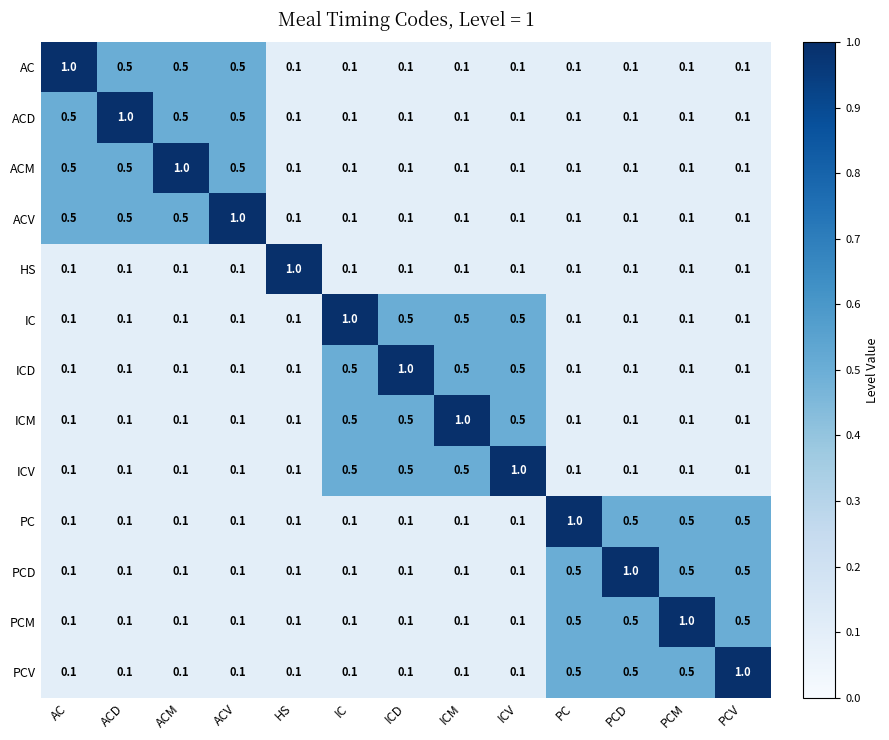

What is the greatest value displayed?

1.0